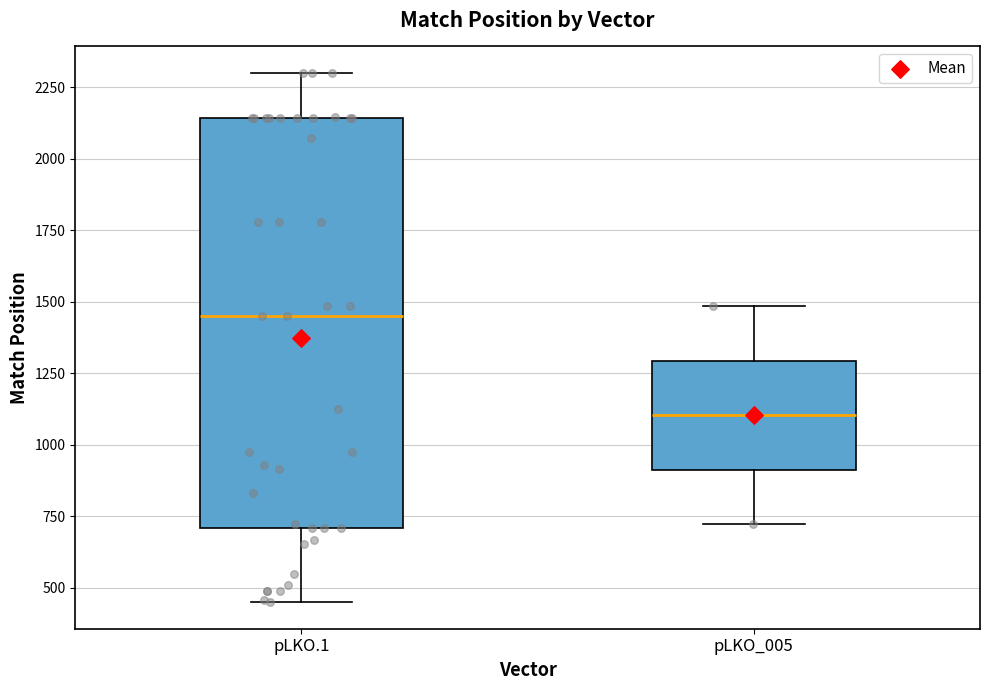

Reading left to right, read every box against the y-axis: the position of its median line, the range the box covers, and the ends of its whiskers. The values are not printed on the chart, so give them approximately, as read against the axis.

pLKO.1: median 1450, box 700 to 2150, whiskers 450 to 2300
pLKO_005: median 1100, box 900 to 1300, whiskers 700 to 1500